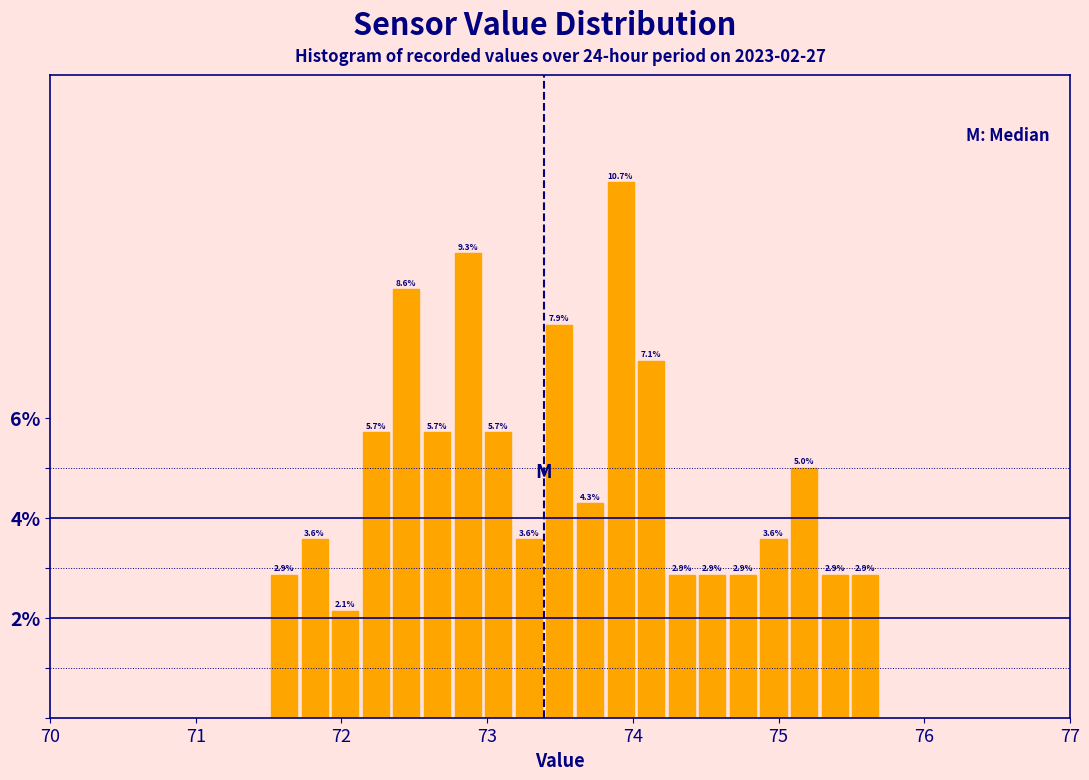

Around what value on the x-axis is the tallest bar? Give the approximate position of its centre, as read against the axis.

73.9